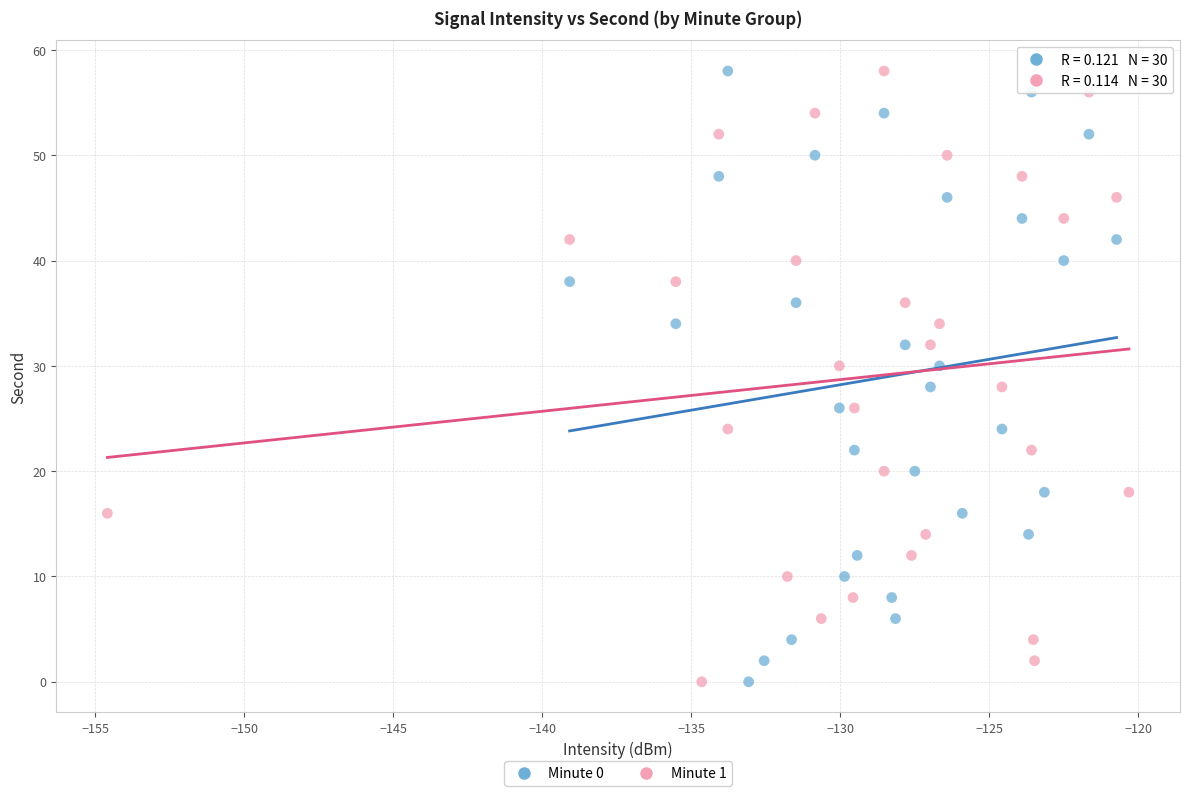

What are all the series names shown in the legend?

Minute 0, Minute 1